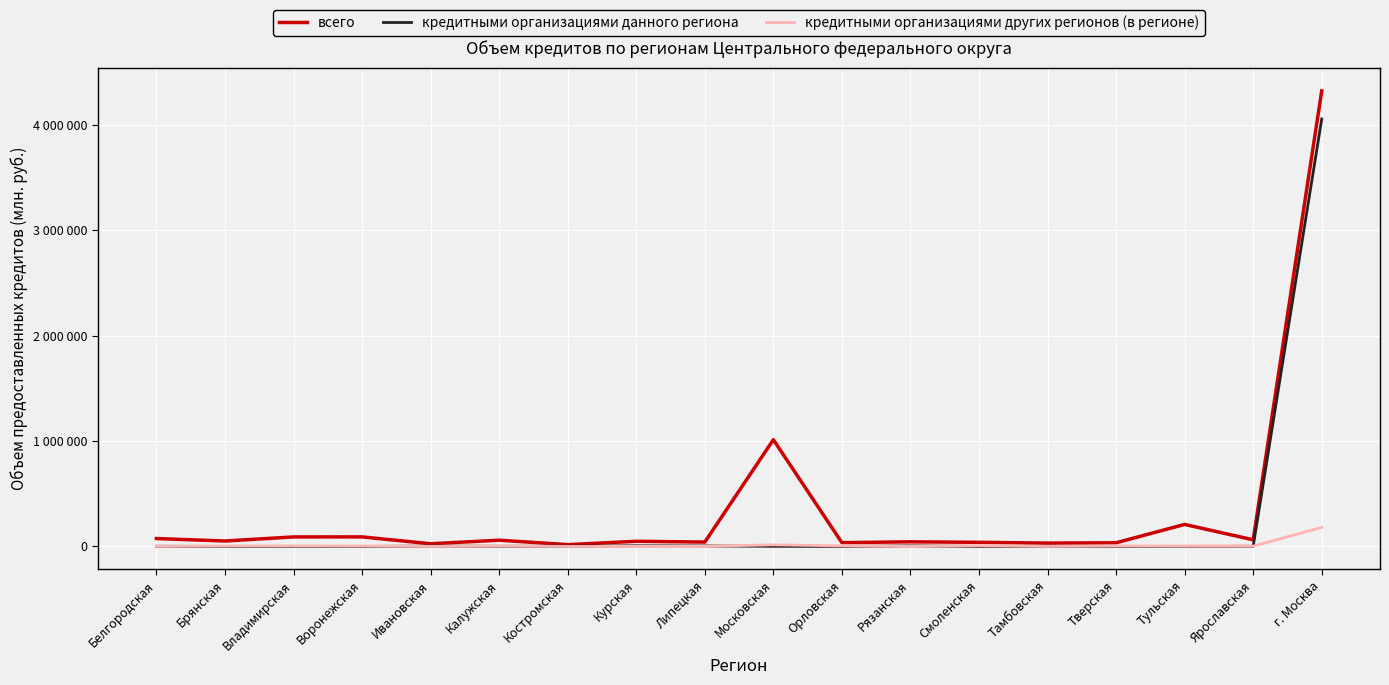

True or false: всего and кредитными организациями данного региона cross at least once.

False